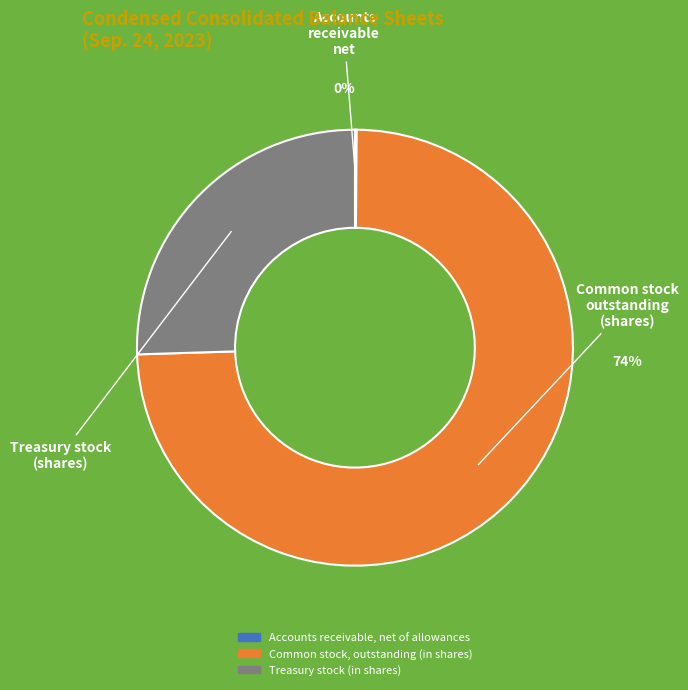

Which slice is the largest?

Common stock, outstanding (in shares)